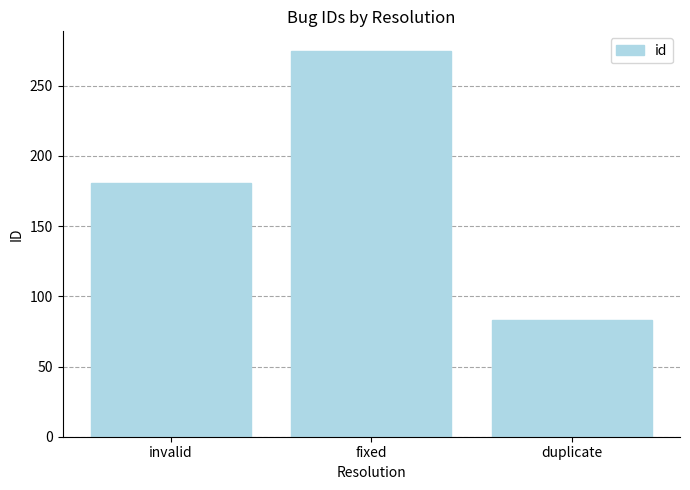

Are the bars grouped side by side (vs. stacked)?

No